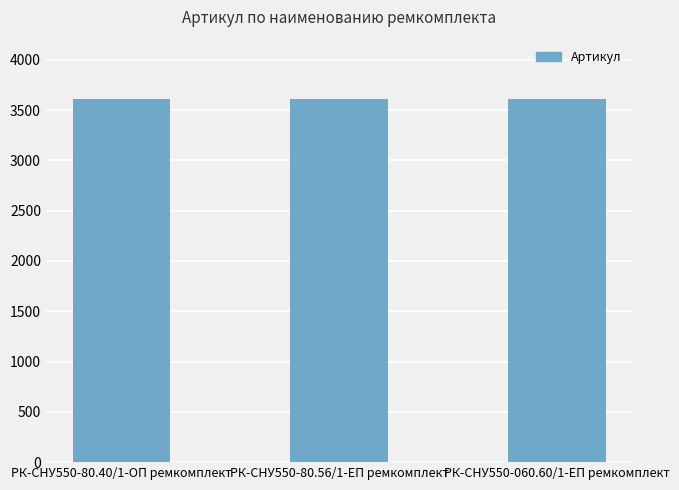

What is the value of the 3rd bar from the left?

3611